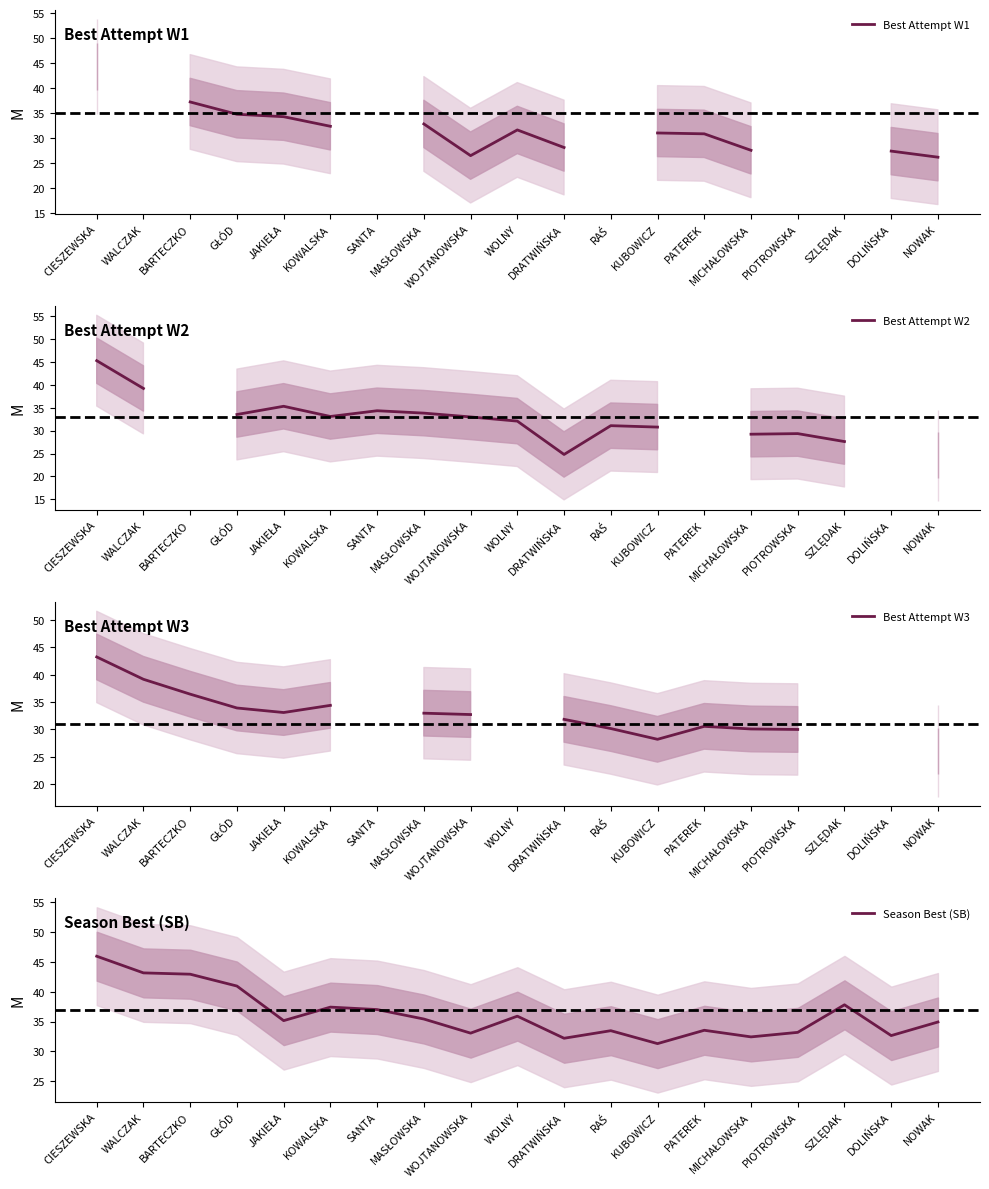

What is the maximum value shown in the chart?

46.0